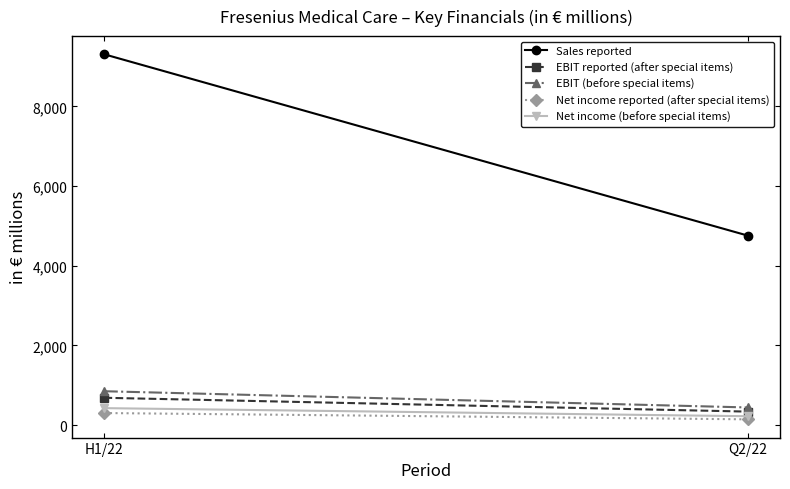

Is it true that Net income reported (after special items) equals 64 at Q2/22?

False